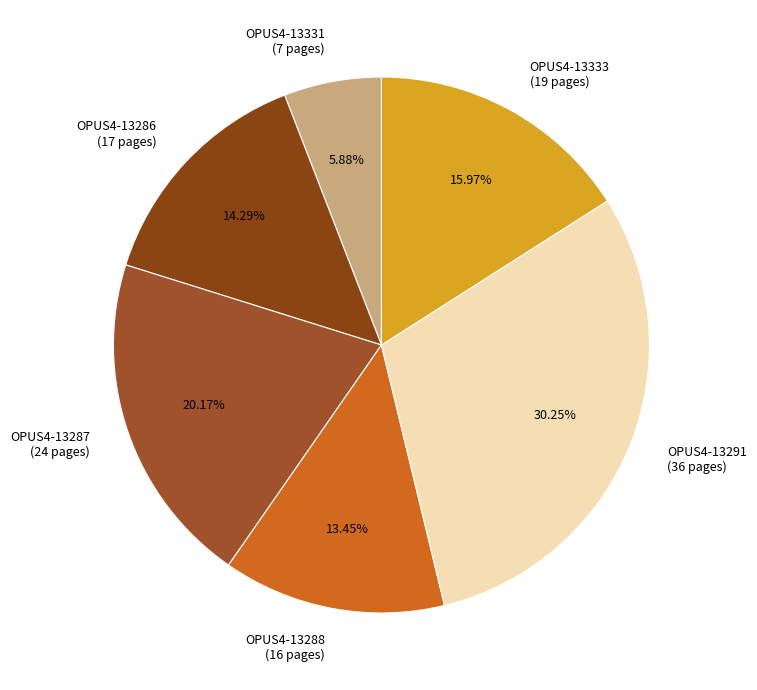

To the nearest percent, what is the average slice percentage?

17%